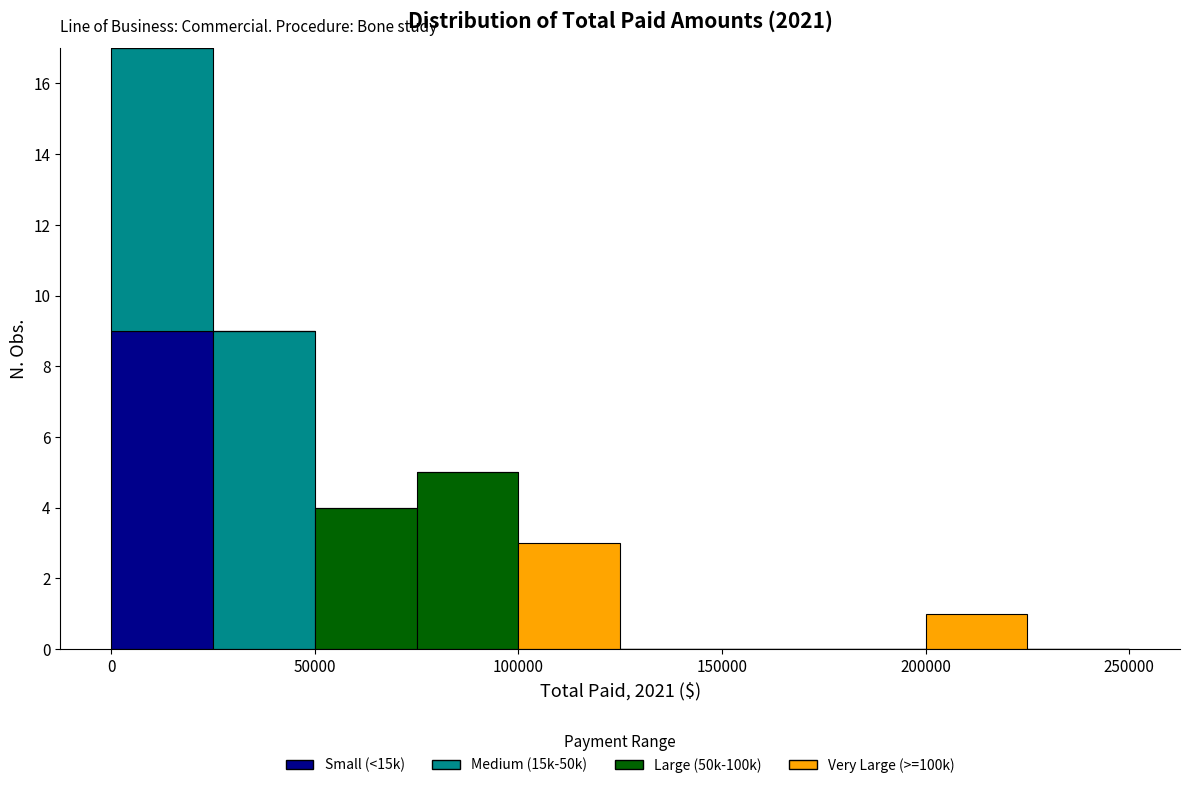

Reading left to right, transcribe this chart: for each stacked bar, give the range it covers on the x-axis and its total height. The values are not printed on the chart, so give them approximately, as read against the axis.

0 to 25000: 17
25000 to 50000: 9
50000 to 75000: 4
75000 to 100000: 5
100000 to 125000: 3
125000 to 150000: 0
150000 to 175000: 0
175000 to 200000: 0
200000 to 225000: 1
225000 to 250000: 0